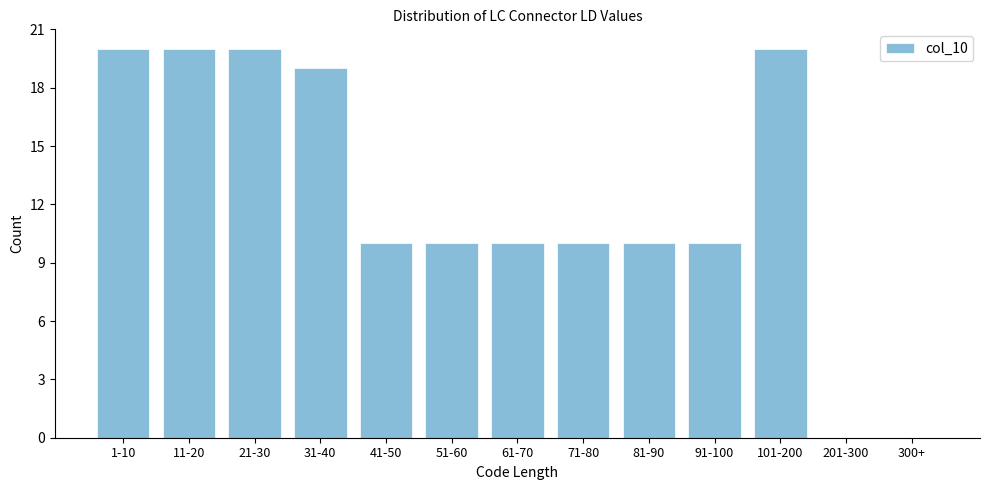

Reading right to left, extract all data points from this chart.

300+=0	201-300=0	101-200=20	91-100=10	81-90=10	71-80=10	61-70=10	51-60=10	41-50=10	31-40=19	21-30=20	11-20=20	1-10=20